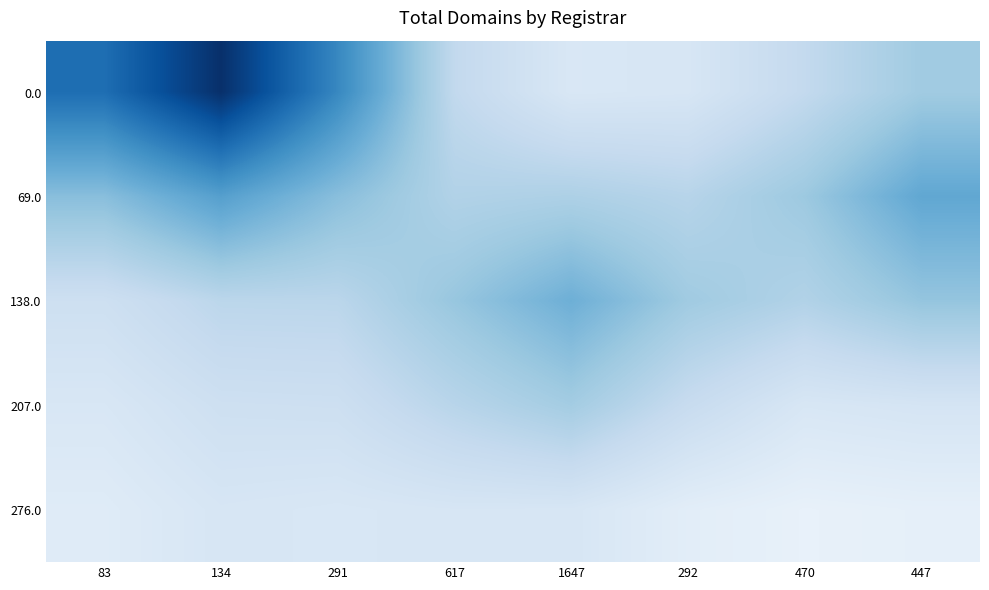

What is the spread (max minus min) of values at 447?

35.9